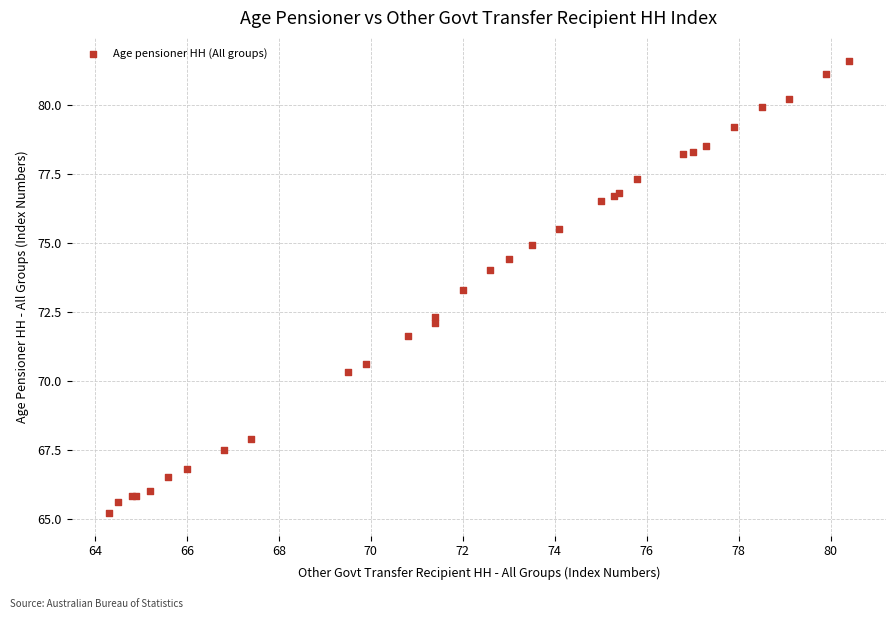

What Y value in the scatter plot is closest to 73?

73.3